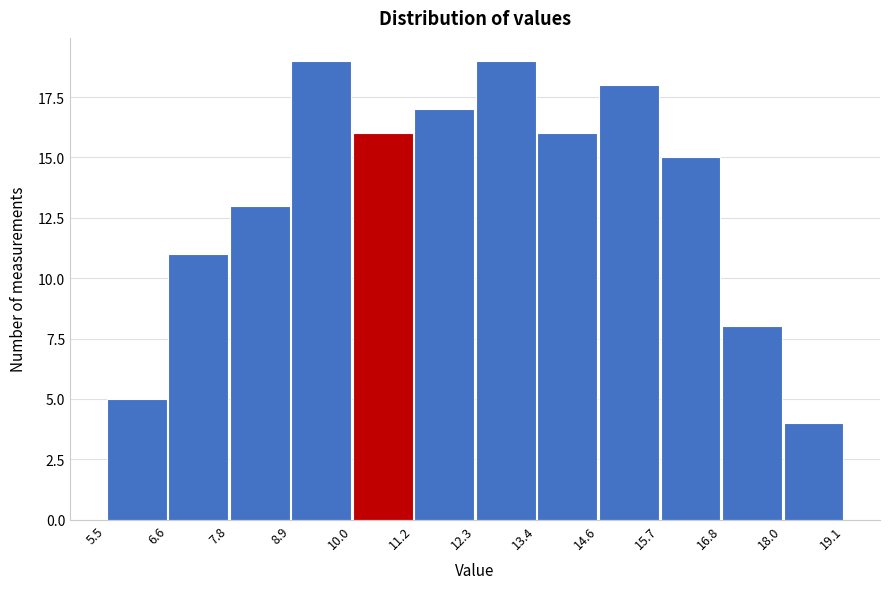

Reading left to right, transcribe this chart: for each bar, give the range it covers on the x-axis and its height. The values are not printed on the chart, so give them approximately, as read against the axis.

5.5 to 6.6: 5
6.6 to 7.8: 11
7.8 to 8.9: 13
8.9 to 10.0: 19
10.0 to 11.2: 16
11.2 to 12.3: 17
12.3 to 13.4: 19
13.4 to 14.6: 16
14.6 to 15.7: 18
15.7 to 16.8: 15
16.8 to 18.0: 8
18.0 to 19.1: 4